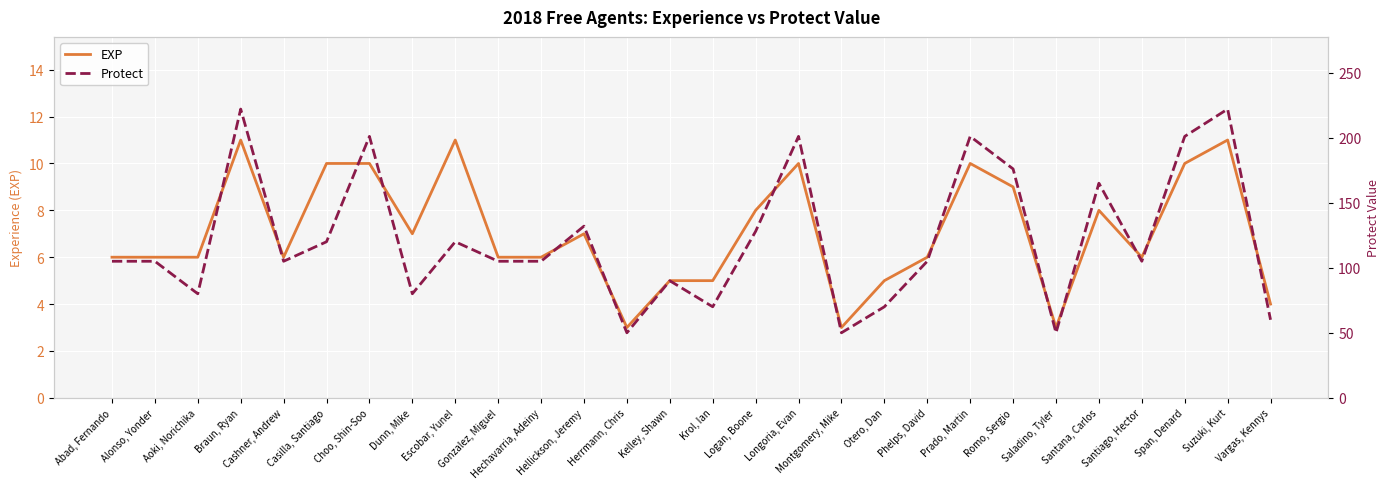

True or false: Protect has a value of 123 at Aoki, Norichika.

False